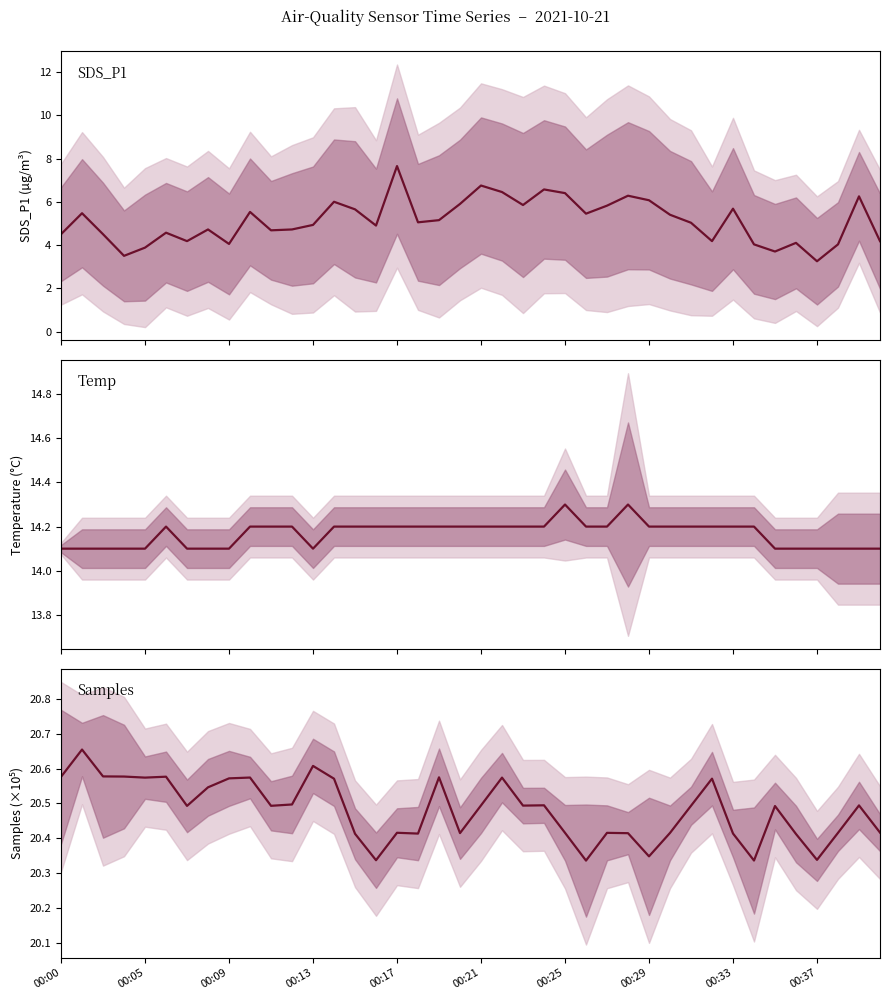

Is the value of Temp at 18 greater than the value of SDS_P1 at 10?

Yes